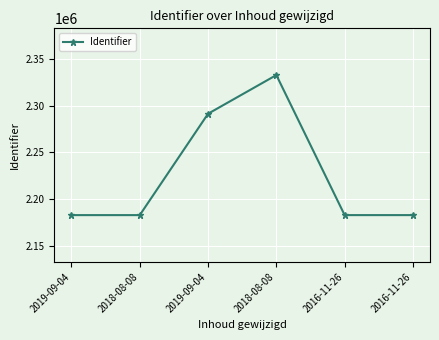

Is this an area chart (filled region under the line)?

No